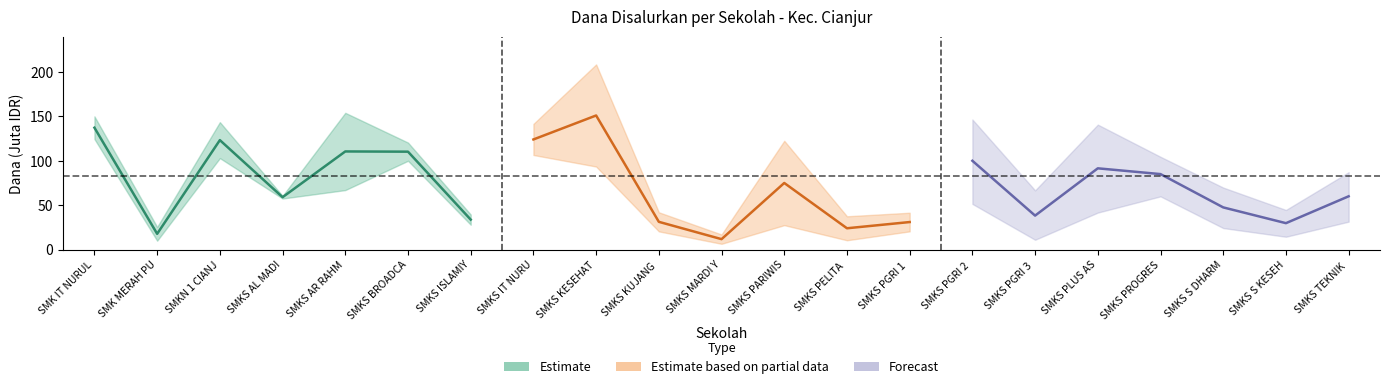

What is the label of the 6th point from the left?

SMKS BROADCA